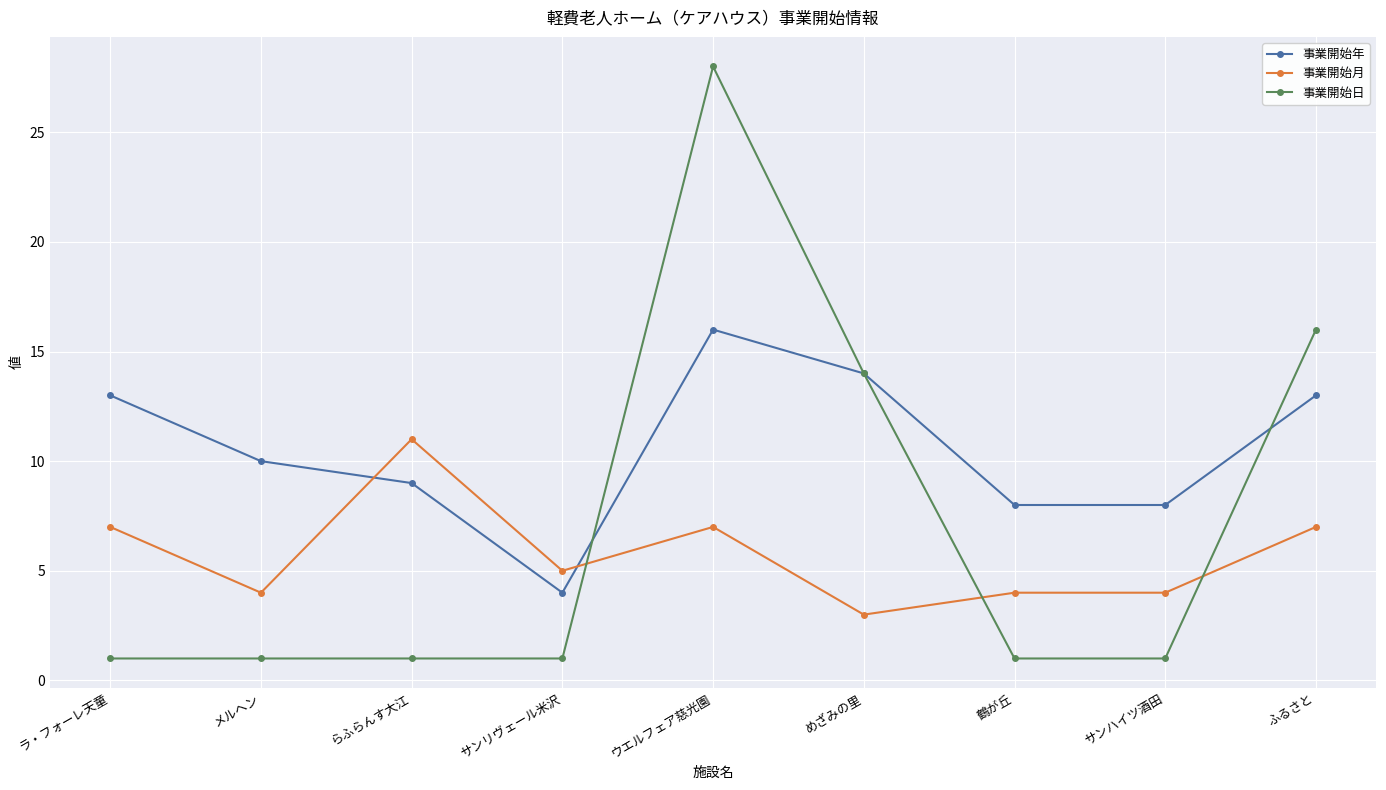

What is the lowest value of the 事業開始日 series?

1